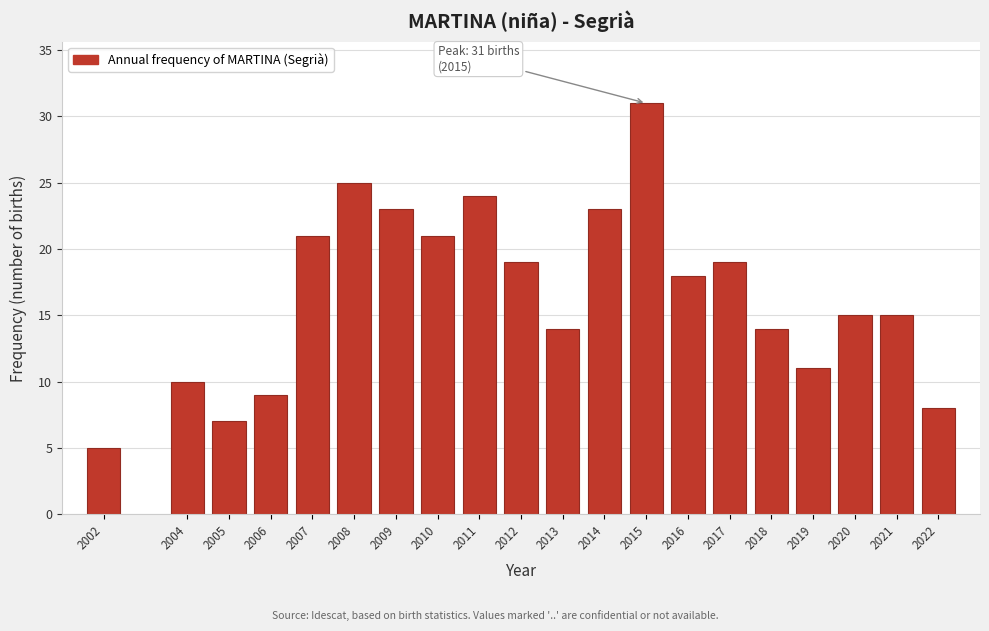

Reading left to right, extract all data points from this chart.

5	10	7	9	21	25	23	21	24	19	14	23	31	18	19	14	11	15	15	8